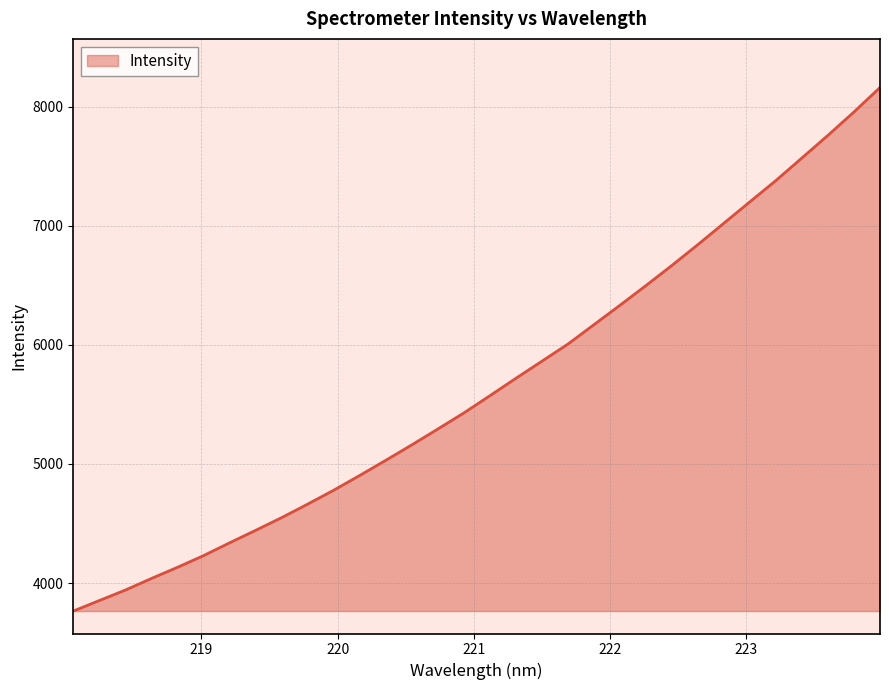

What is the minimum value shown in the chart?

3765.4